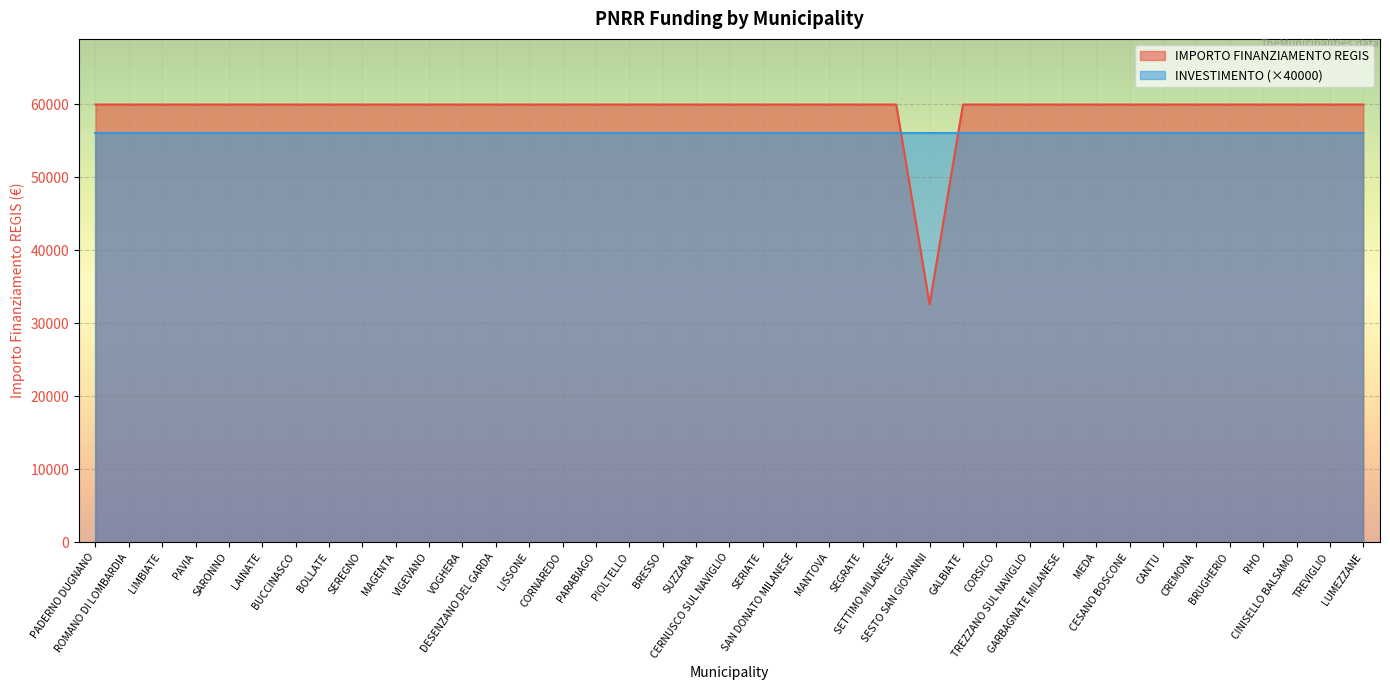

What is the sum of the values at SESTO SAN GIOVANNI and TREVIGLIO?

92555